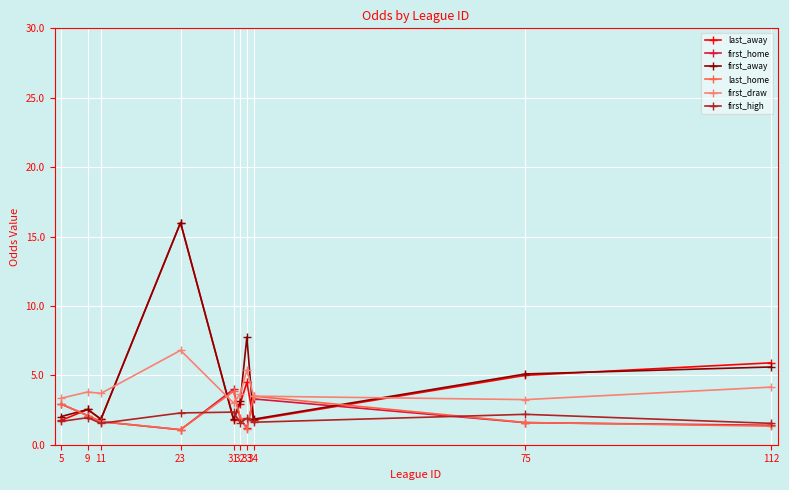

Which series has the largest range (max minus min)?

last_away